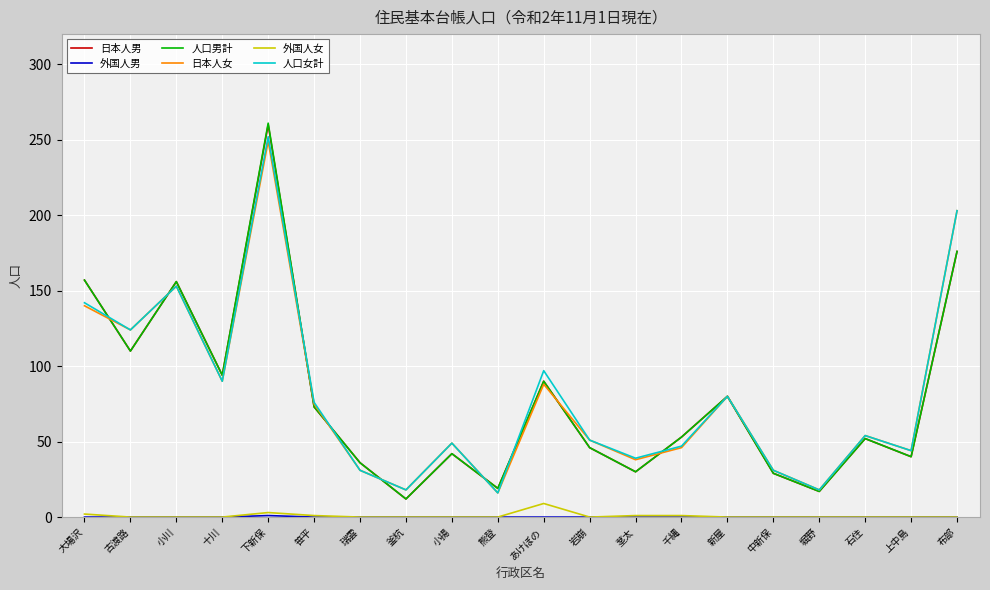

What is the minimum value for 人口男計?

12